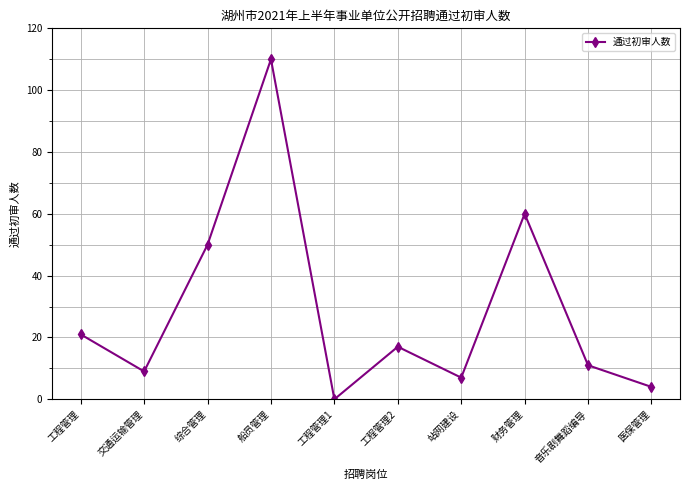

The chart shows a value of 110 at 船员管理. True or false?

True